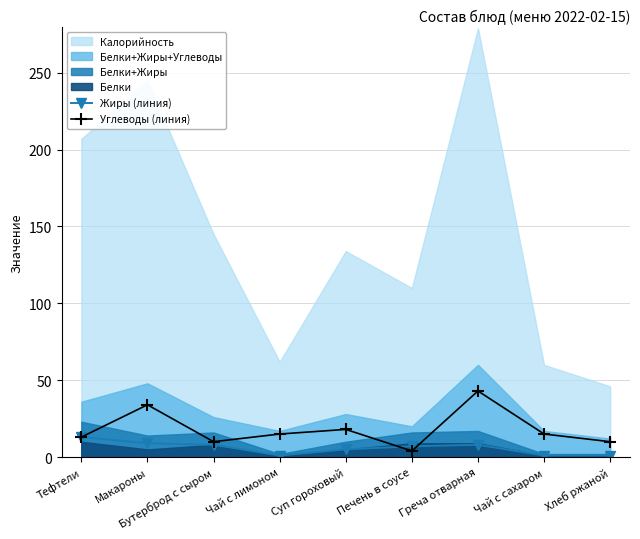

How many times do Жиры (линия) and Углеводы (линия) cross each other?

2